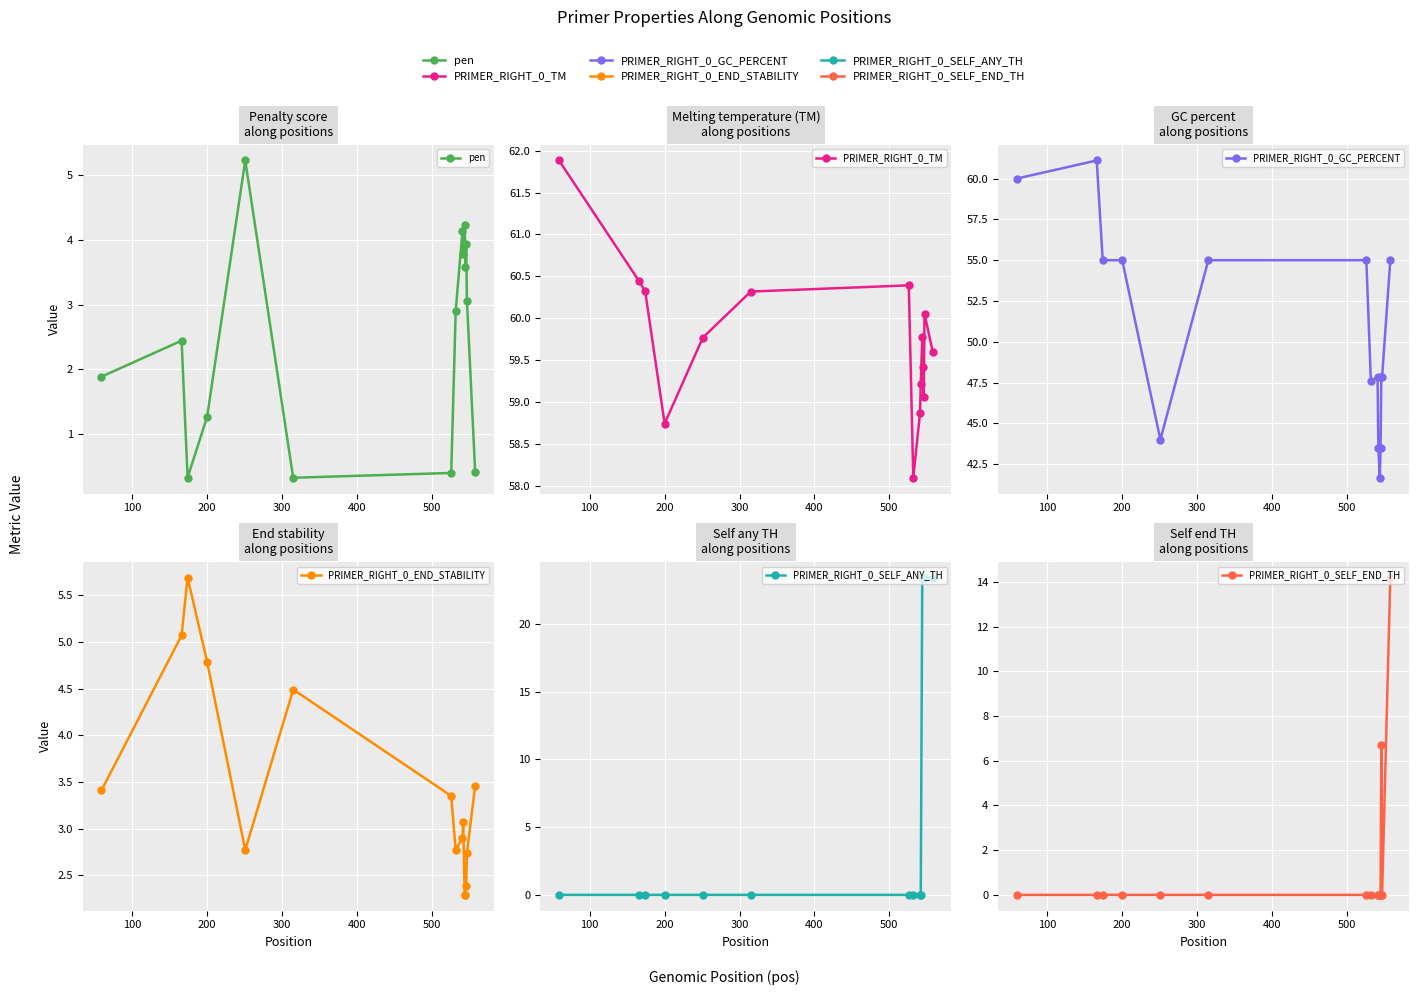

What is the value of the PRIMER_RIGHT_0_GC_PERCENT point at the 3rd from the left?

55.0